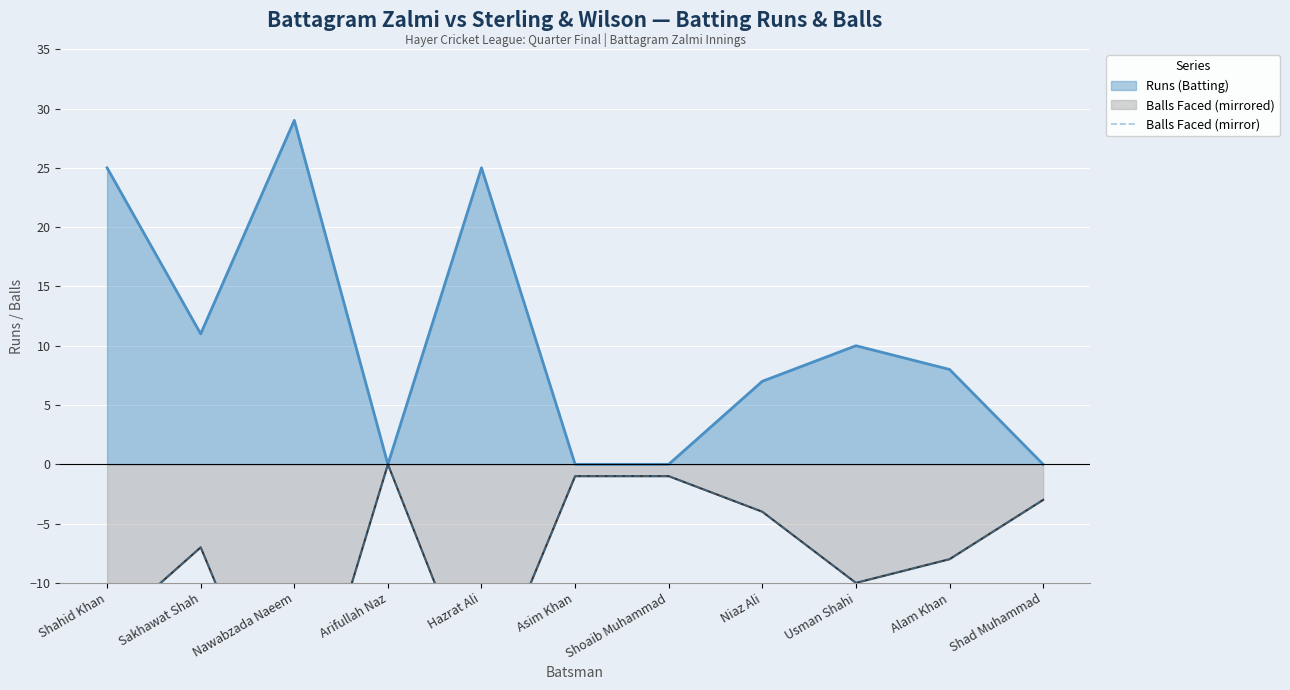

What is the highest value of the Runs (Batting) series?

29